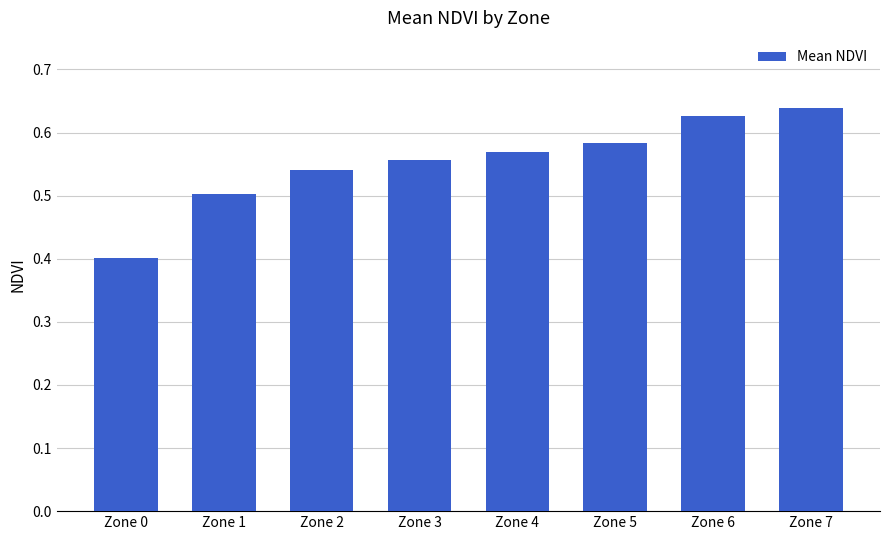

The value at Zone 0 is 0.1. True or false?

False